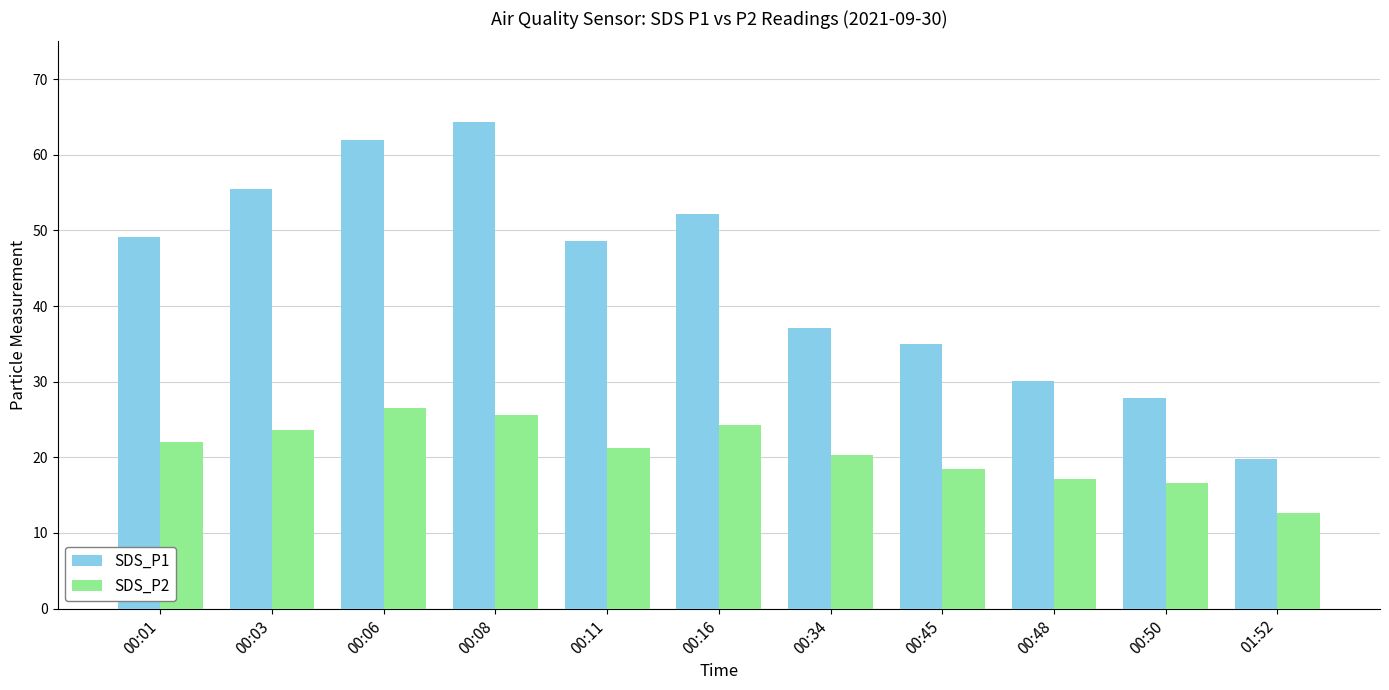

What is the value of the SDS_P2 bar at the 6th from the left?

24.3